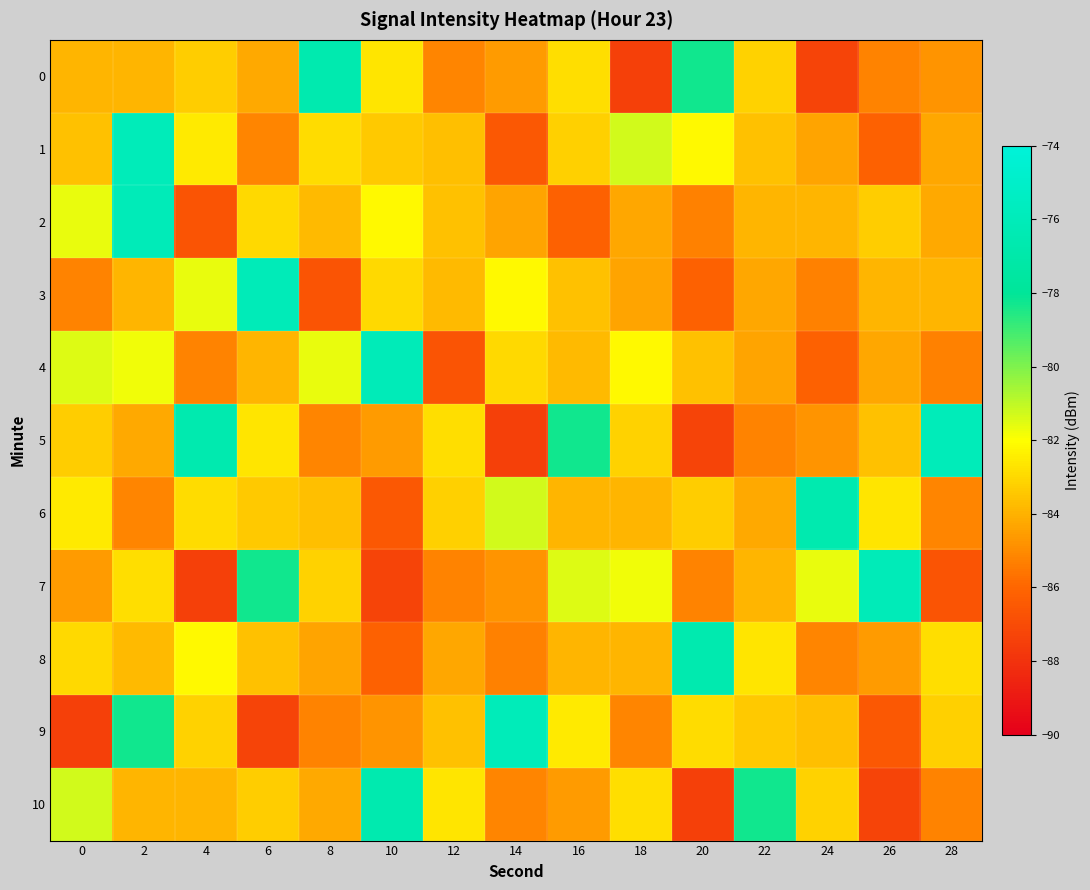

How many data points does each series have?

15